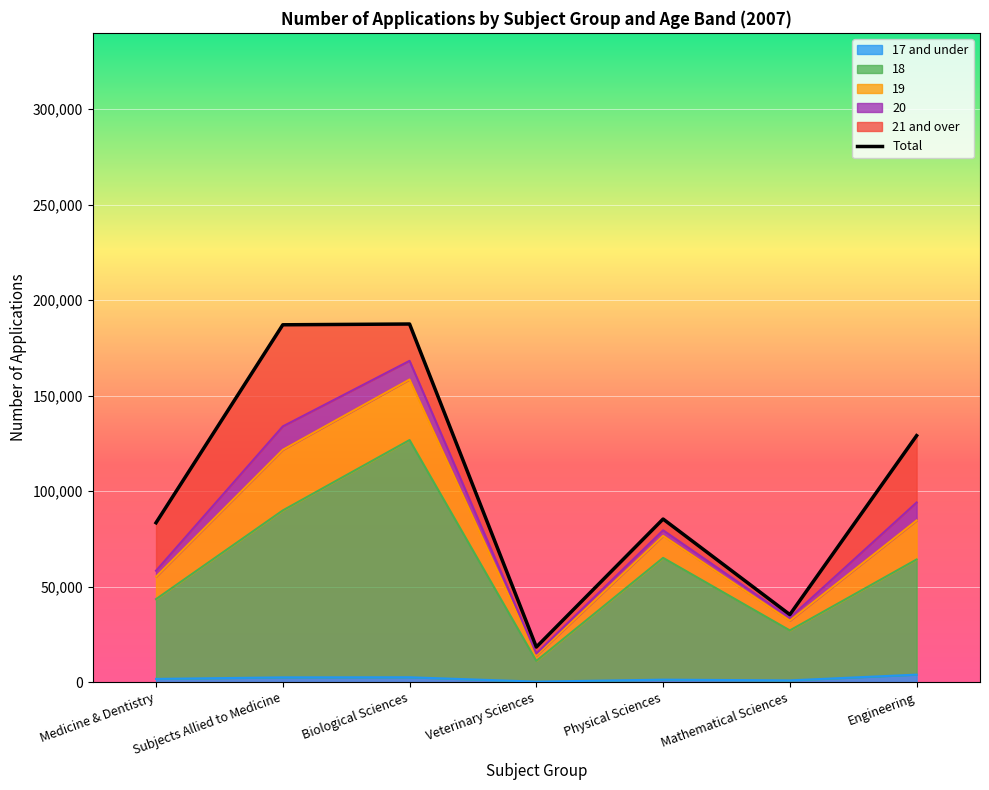

True or false: 17 and under and 18 intersect in this chart.

False